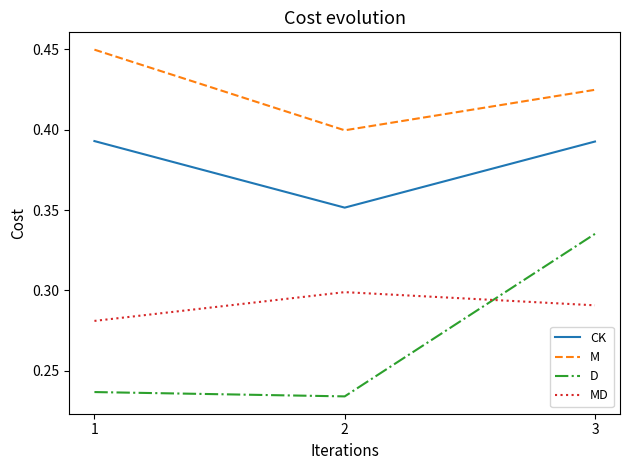

What are all the series names shown in the legend?

CK, M, D, MD